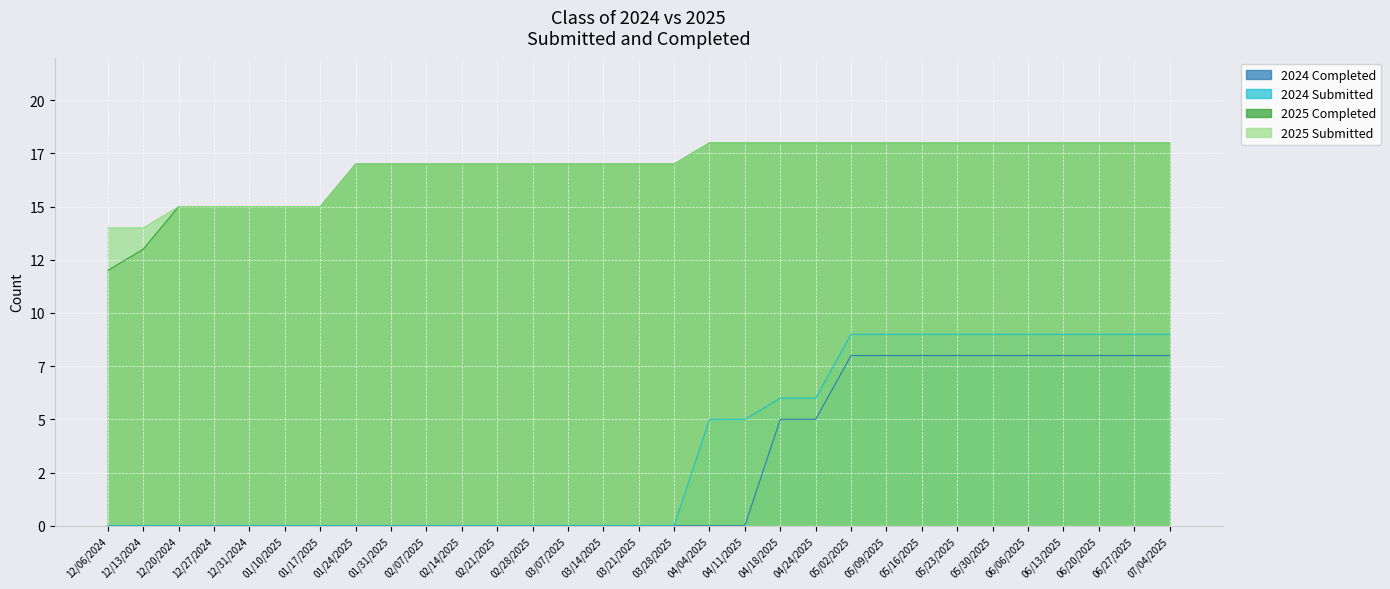

Which series changed the most between 12/31/2024 and 03/14/2025?

2025 Completed